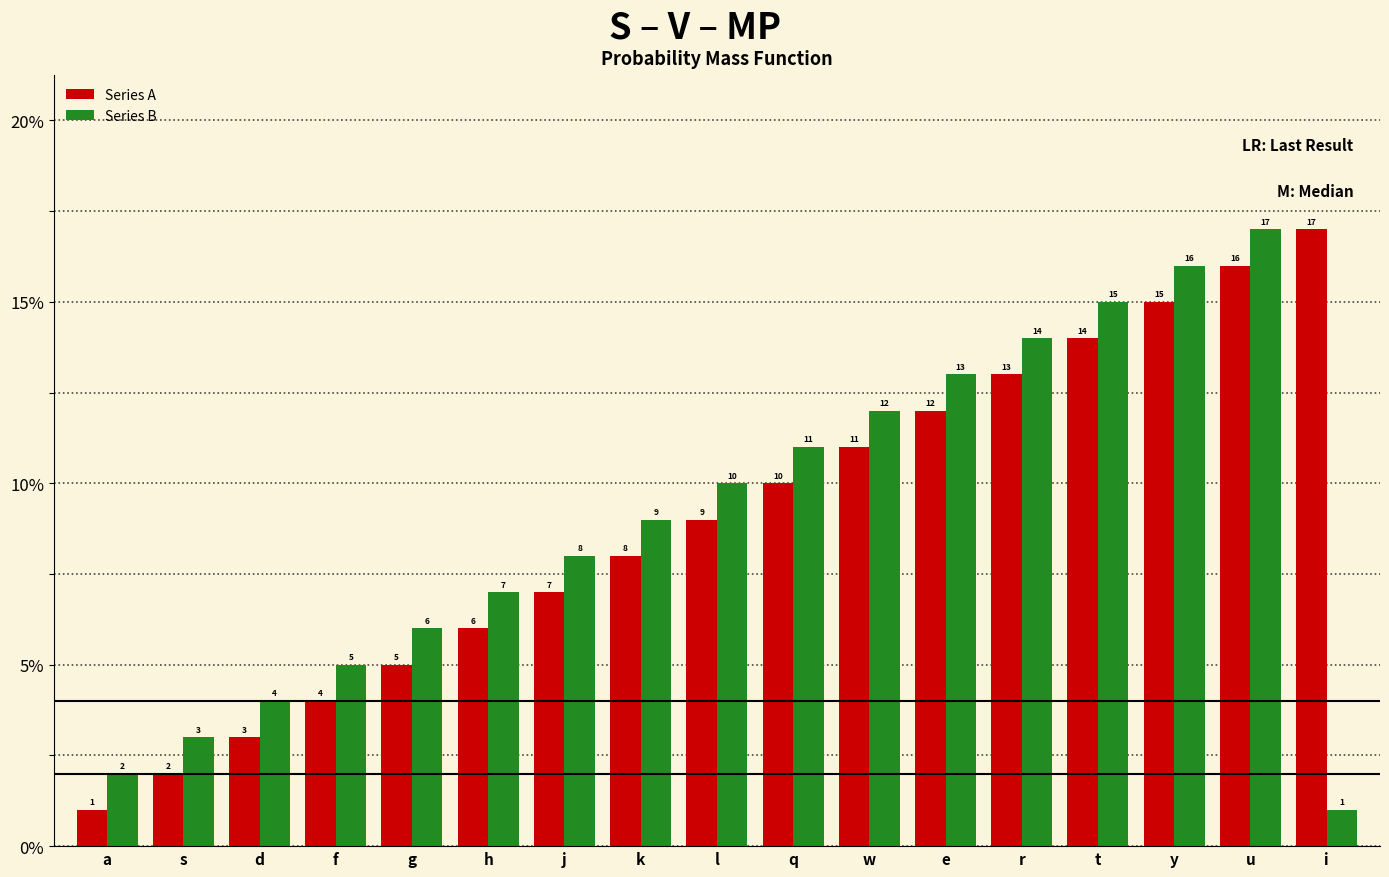

What is the difference between the maximum and minimum values in the Series A series?

16